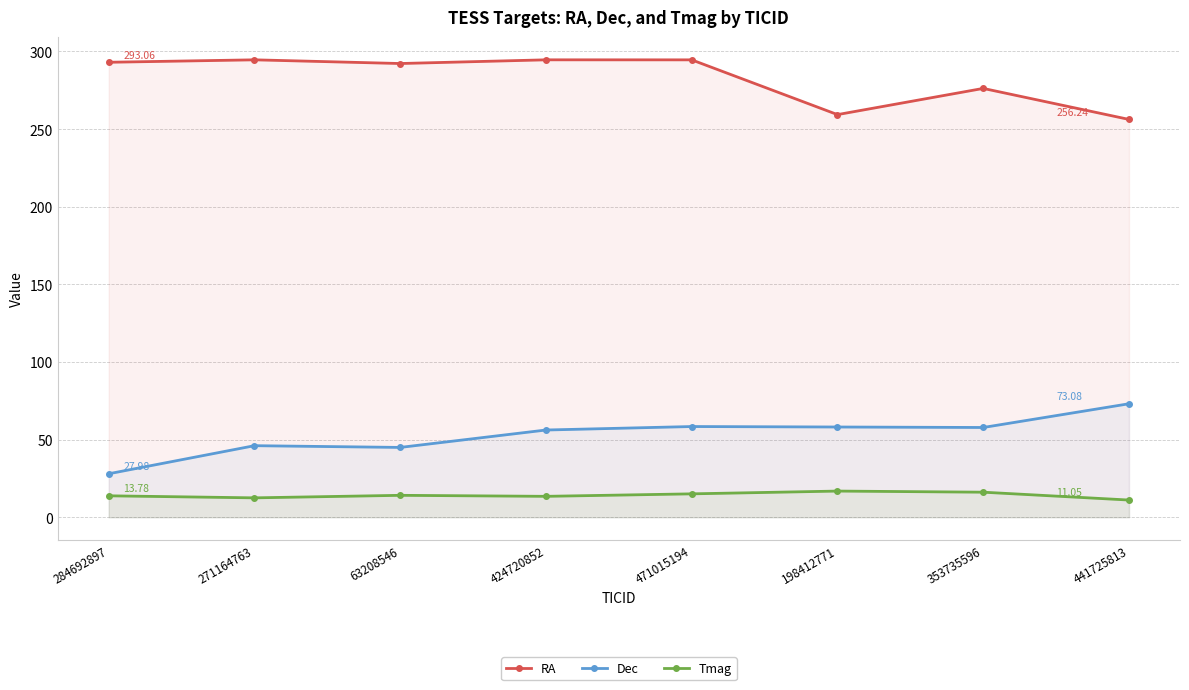

Which series has the widest spread of values?

Dec